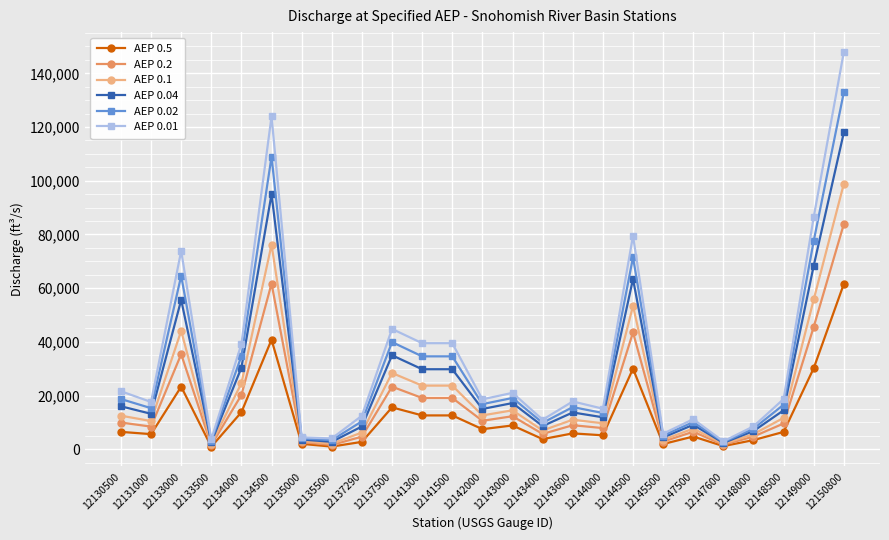

Rank the series by their maximum value, from highest to lowest.

AEP 0.01, AEP 0.02, AEP 0.04, AEP 0.1, AEP 0.2, AEP 0.5